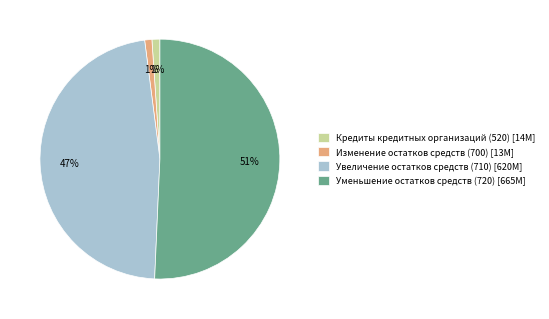

Do Увеличение остатков средств (710) and Уменьшение остатков средств (720) together represent more than half of the pie?

Yes